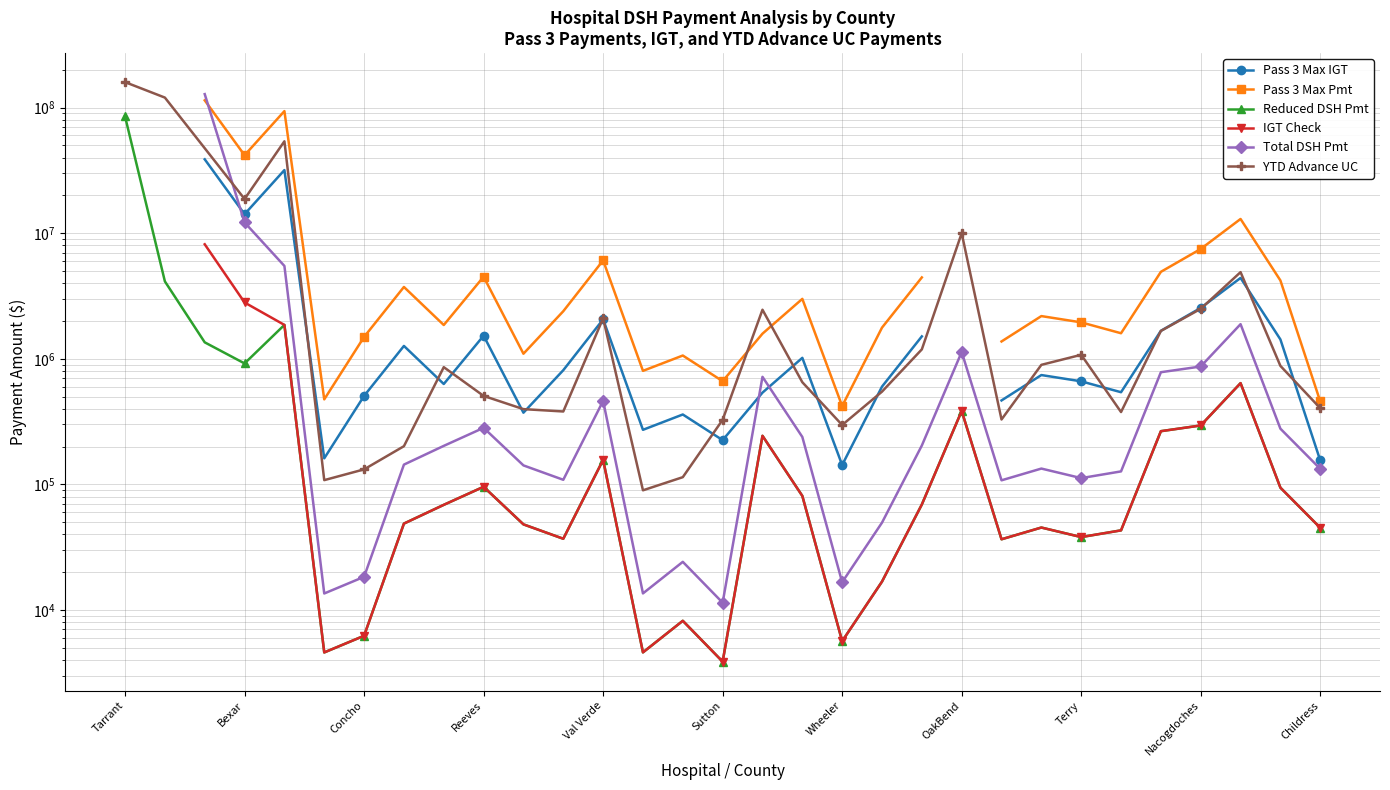

Read the Pass 3 Max IGT value at 14.

360012.4